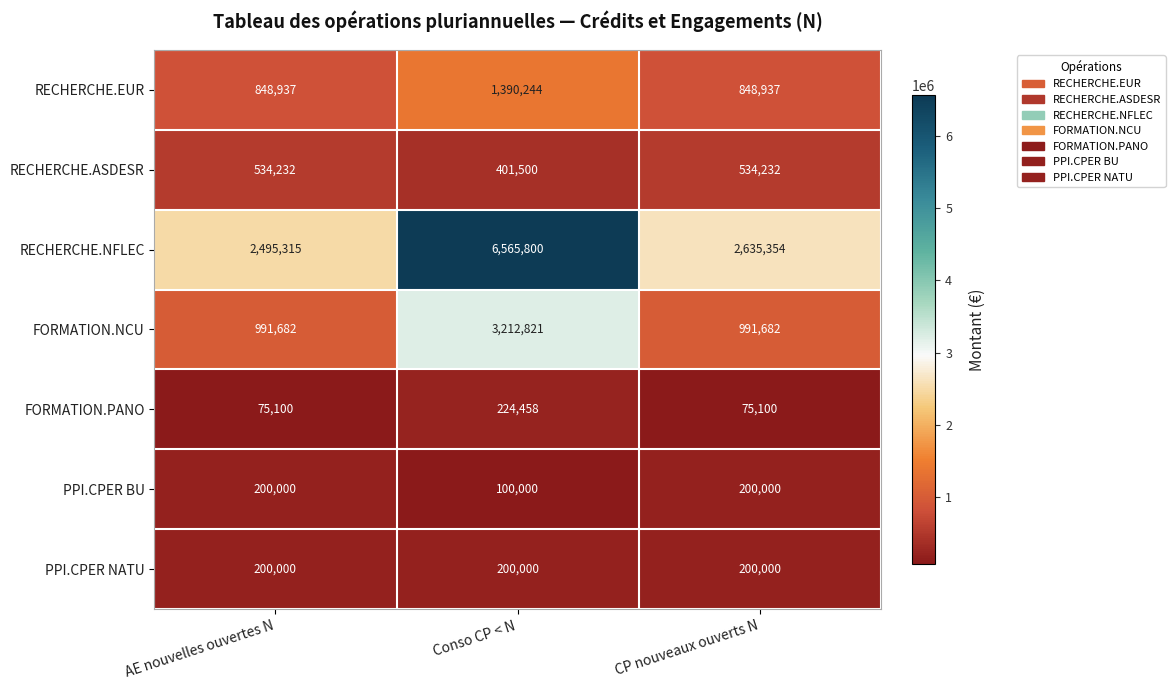

Count the FORMATION.PANO values in the range 75100 to 224458.

3